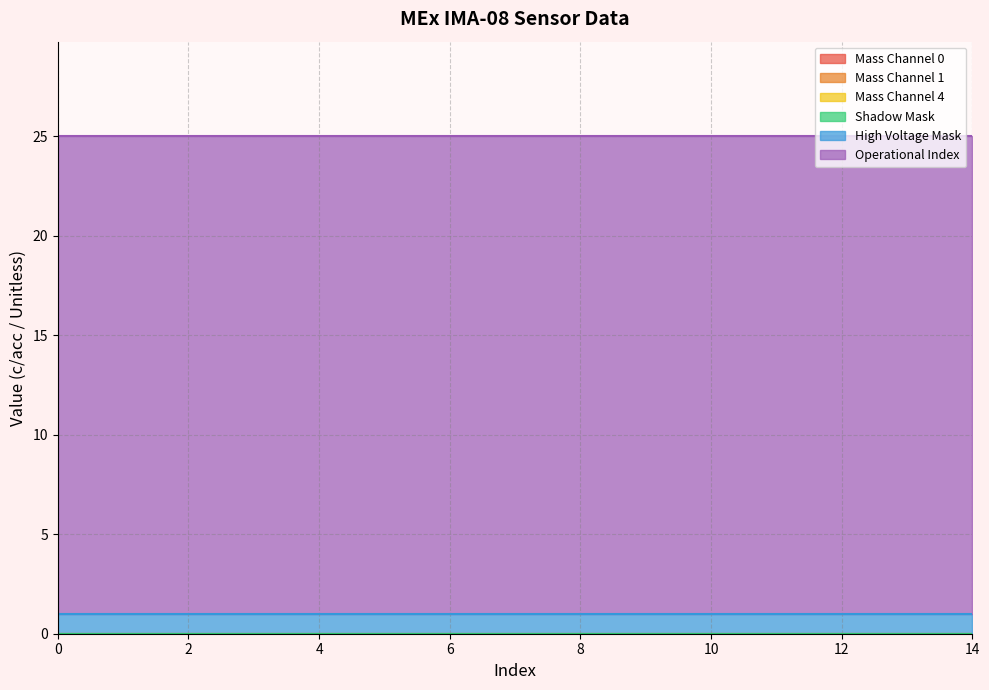

Reading left to right, list all the values displayed in this chart.

Mass Channel 0: 0=0	1=0	2=0	3=0	4=0	5=0	6=0	7=0	8=0	9=0	10=0	11=0	12=0	13=0	14=0
Mass Channel 1: 0=0	1=0	2=0	3=0	4=0	5=0	6=0	7=0	8=0	9=0	10=0	11=0	12=0	13=0	14=0
Mass Channel 4: 0=0	1=0	2=0	3=0	4=0	5=0	6=0	7=0	8=0	9=0	10=0	11=0	12=0	13=0	14=0
Shadow Mask: 0=0	1=0	2=0	3=0	4=0	5=0	6=0	7=0	8=0	9=0	10=0	11=0	12=0	13=0	14=0
High Voltage Mask: 0=1	1=1	2=1	3=1	4=1	5=1	6=1	7=1	8=1	9=1	10=1	11=1	12=1	13=1	14=1
Operational Index: 0=24	1=24	2=24	3=24	4=24	5=24	6=24	7=24	8=24	9=24	10=24	11=24	12=24	13=24	14=24